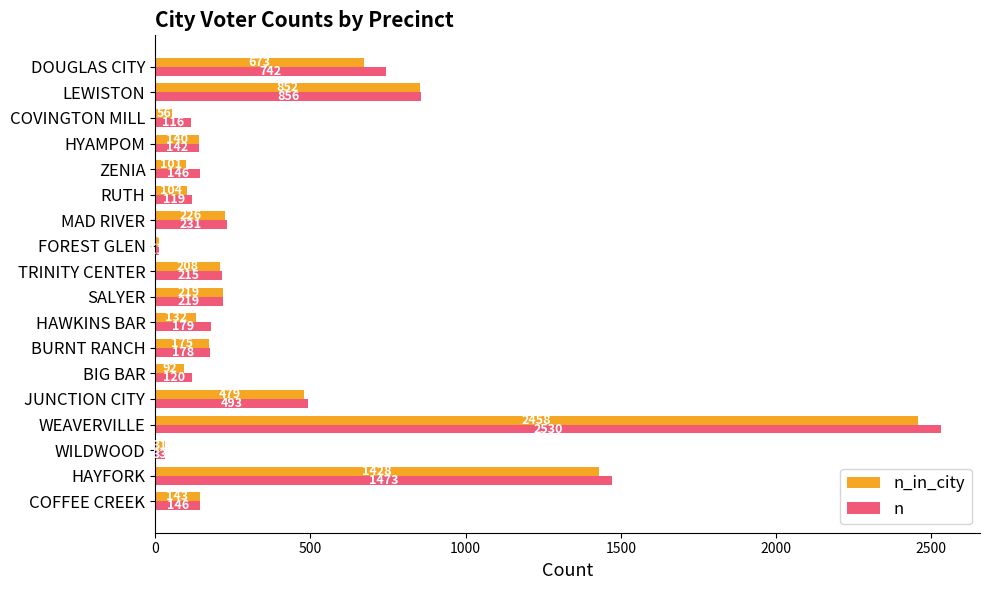

What is the average value of the n series?

442